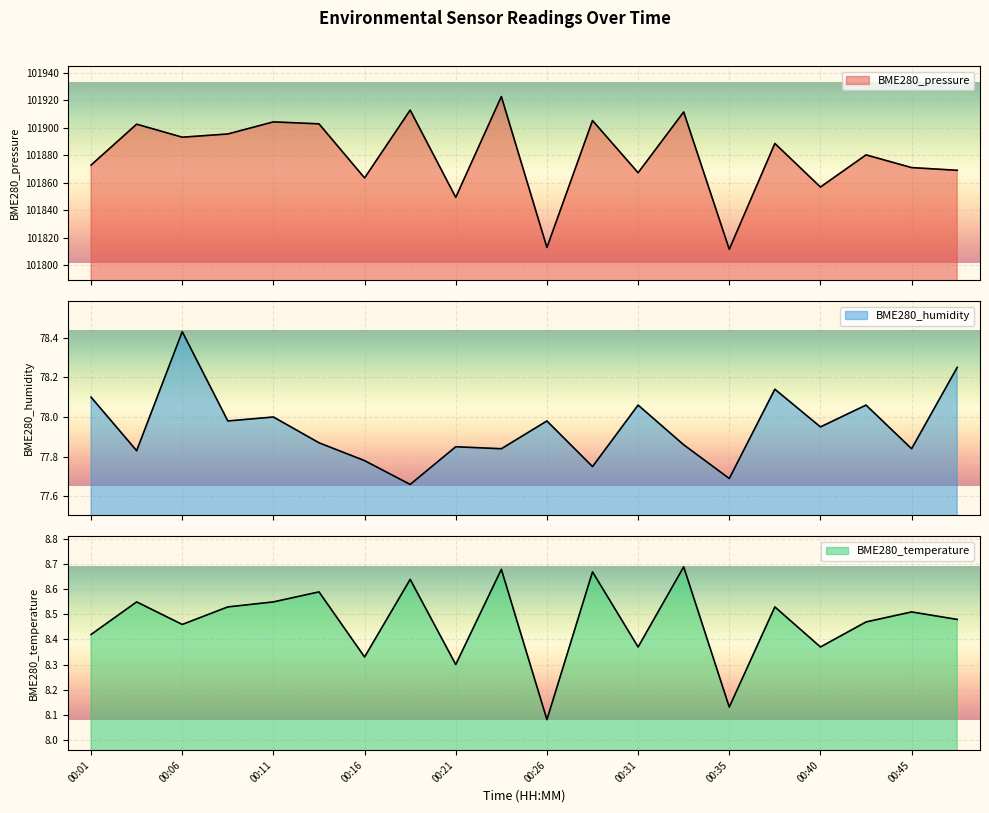

True or false: BME280_humidity has more than 1 interior local peaks.

True